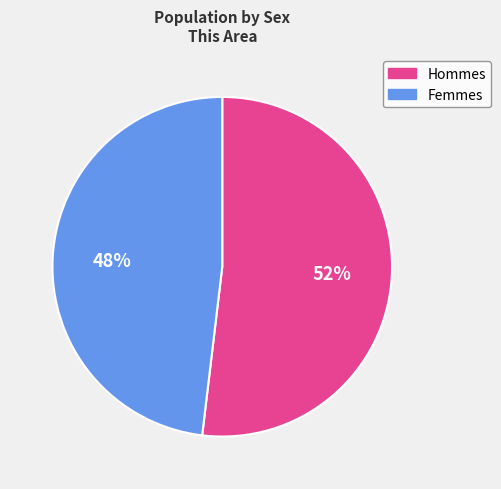

Rank the categories by value from highest to lowest.

Hommes, Femmes